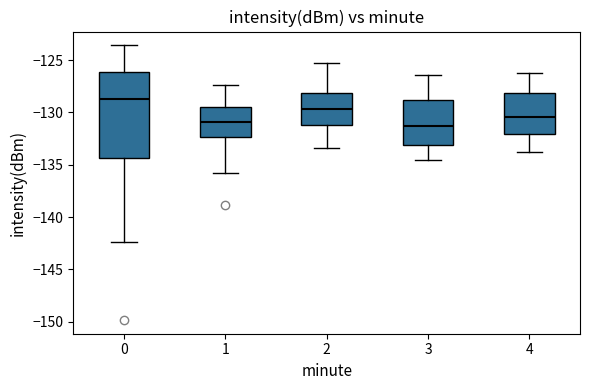

Reading left to right, transcribe this box plot: for each box, give where its median line is, the range the box spans, and where its two whiskers end, as read against the y-axis. The values are not printed on the chart, so give them approximately, as read against the axis.

0: median -128.5, box -134.5 to -126.0, whiskers -142.5 to -123.5
1: median -131.0, box -132.5 to -129.5, whiskers -136.0 to -127.5
2: median -129.5, box -131.0 to -128.0, whiskers -133.5 to -125.5
3: median -131.0, box -133.0 to -129.0, whiskers -134.5 to -126.5
4: median -130.5, box -132.0 to -128.0, whiskers -134.0 to -126.0